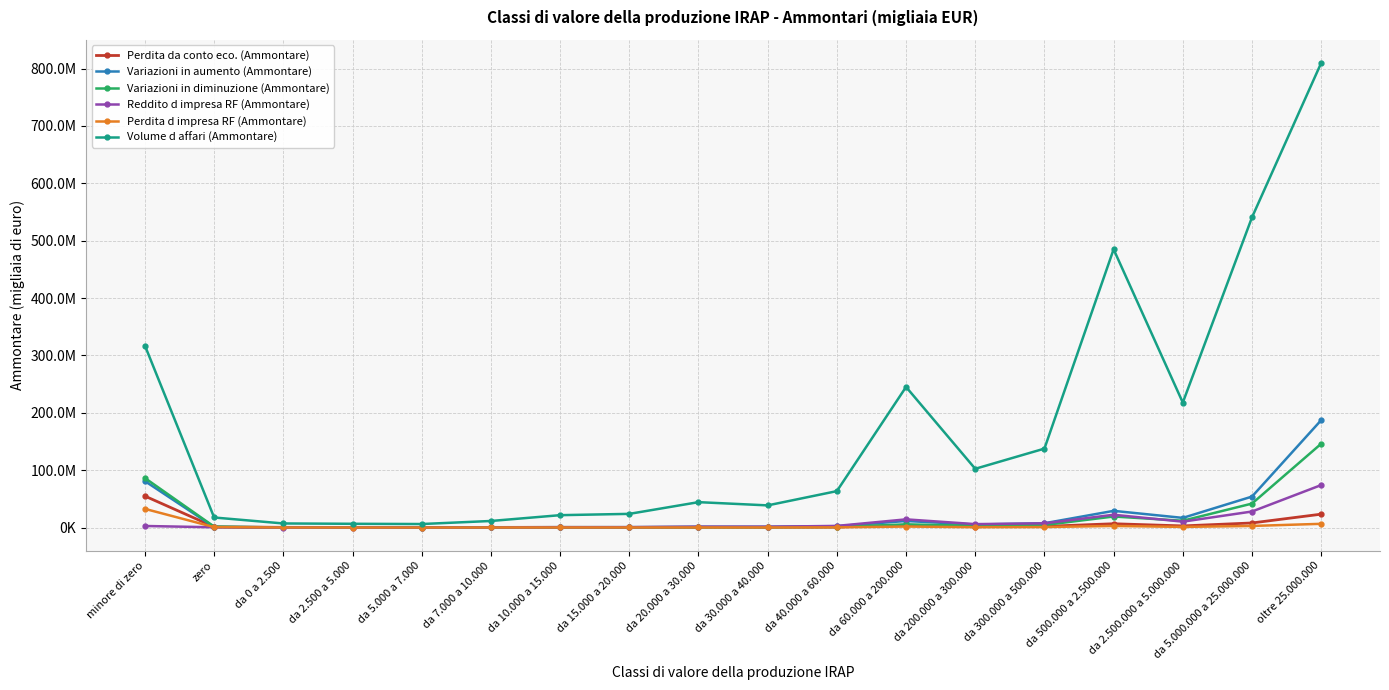

At da 2.500.000 a 5.000.000, list the series in order from smallest to largest.

Perdita d impresa RF (Ammontare), Perdita da conto eco. (Ammontare), Reddito d impresa RF (Ammontare), Variazioni in diminuzione (Ammontare), Variazioni in aumento (Ammontare), Volume d affari (Ammontare)